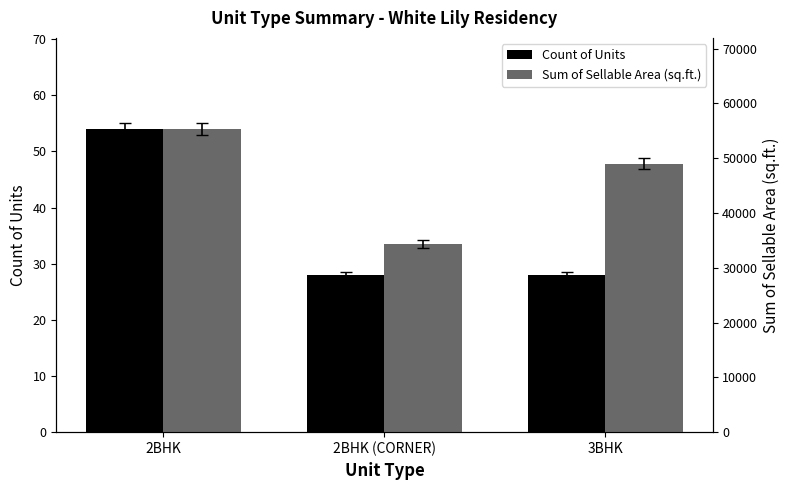

What is the label of the 2nd bar from the left?

2BHK (CORNER)